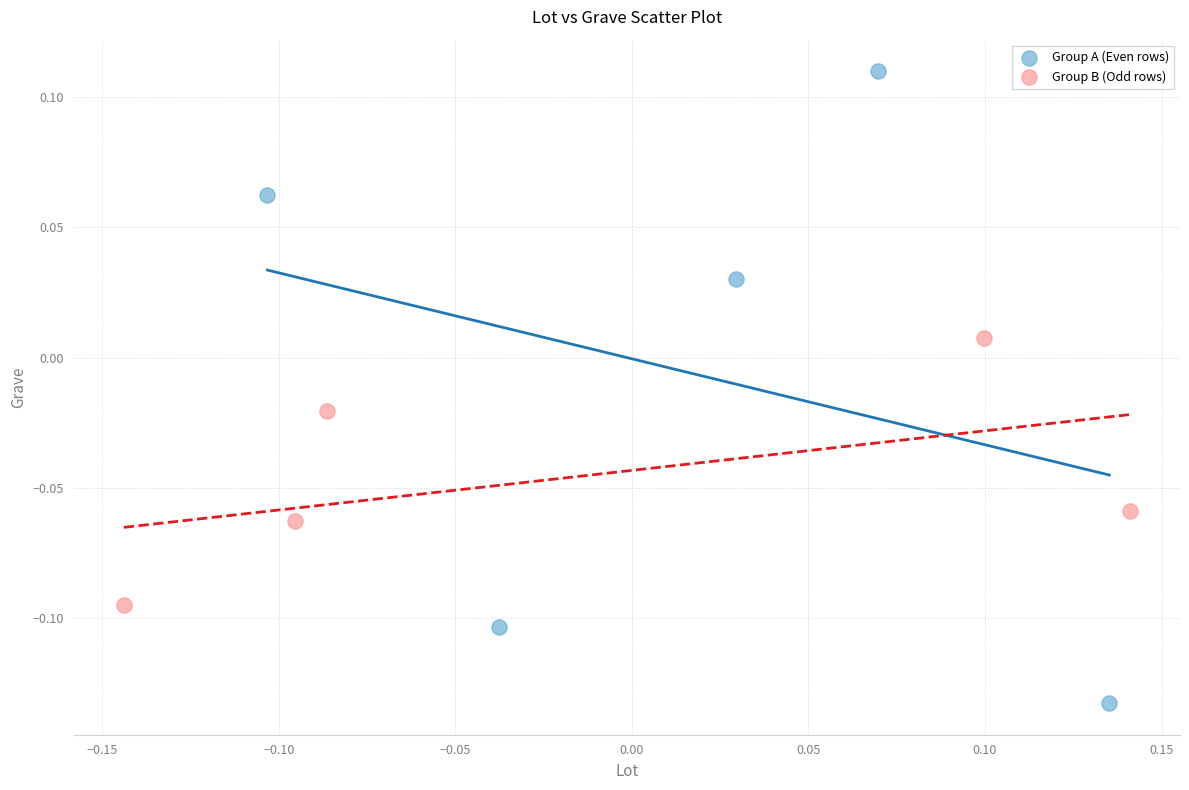

What are all the series names shown in the legend?

Group A (Even rows), Group B (Odd rows)